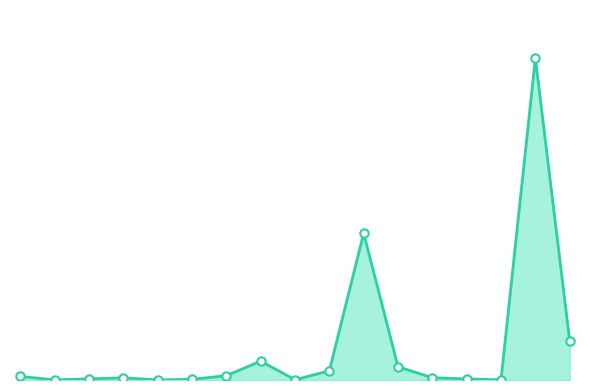

Is this an area chart (filled region under the line)?

Yes